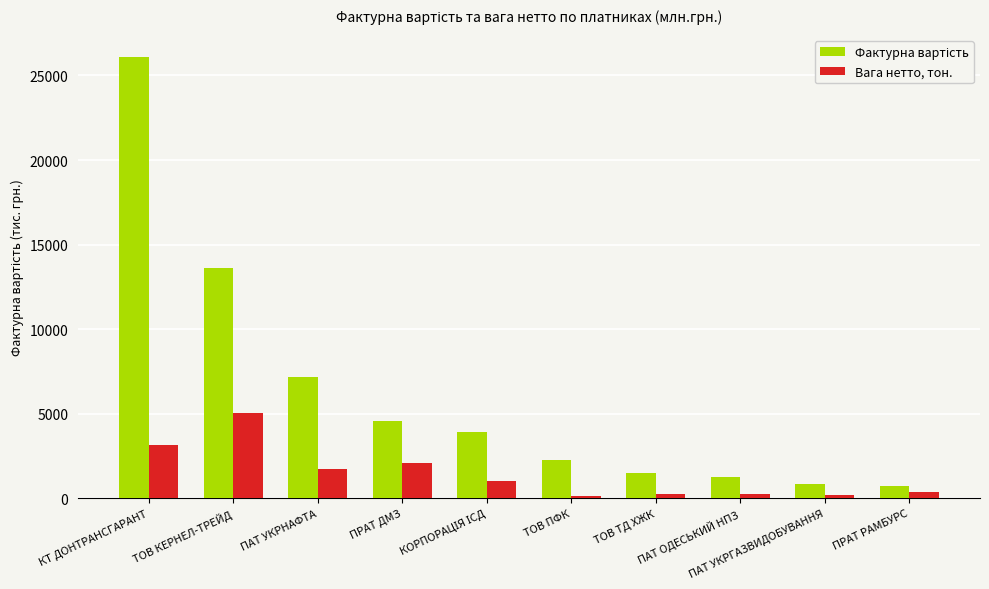

How many groups of bars are there?

10